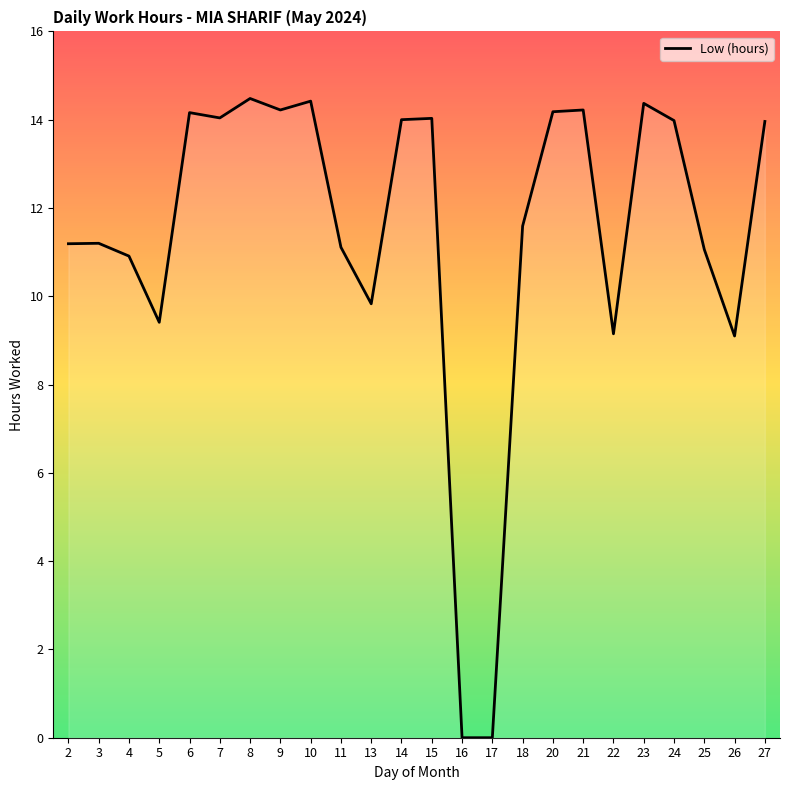

Is it true that the value at 21 is 24.6?

False